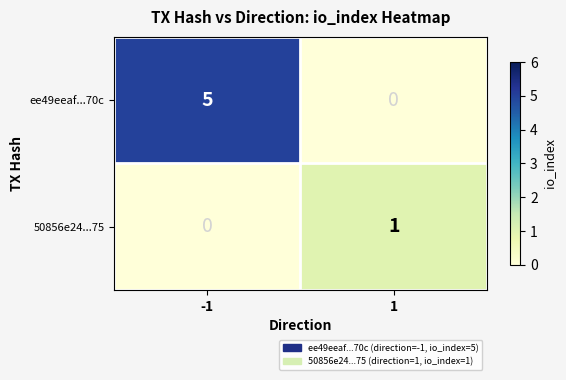

Reading left to right, transcribe all the data shown in this chart.

ee49eeaf...70c: 5	0
50856e24...75: 0	1